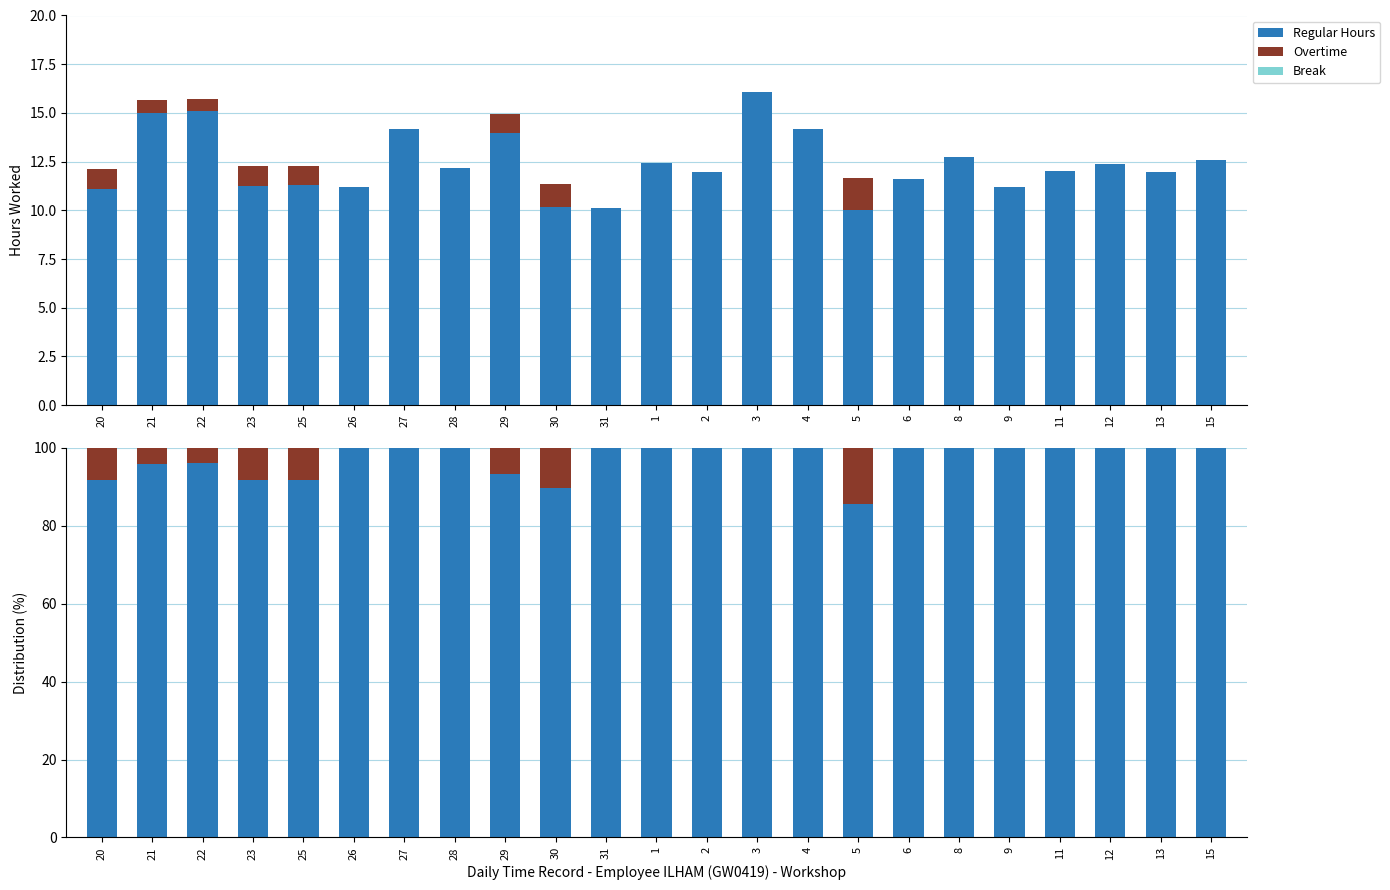

The value of Overtime at 28 is -5.3. True or false?

False